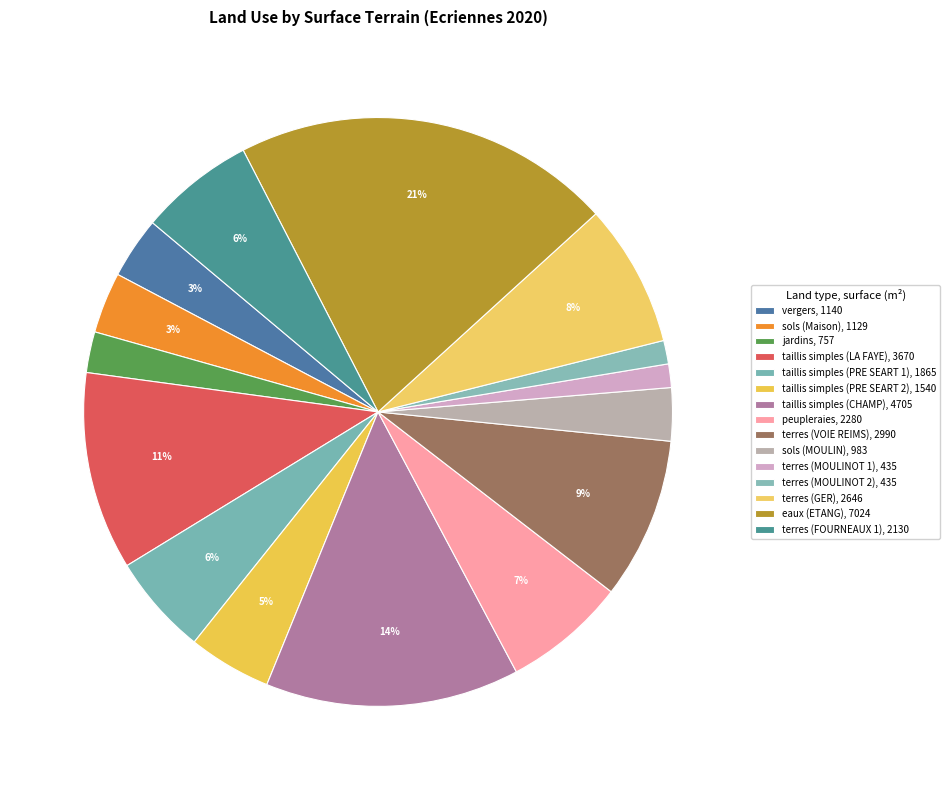

What is the largest slice in the pie chart?

eaux (ETANG)